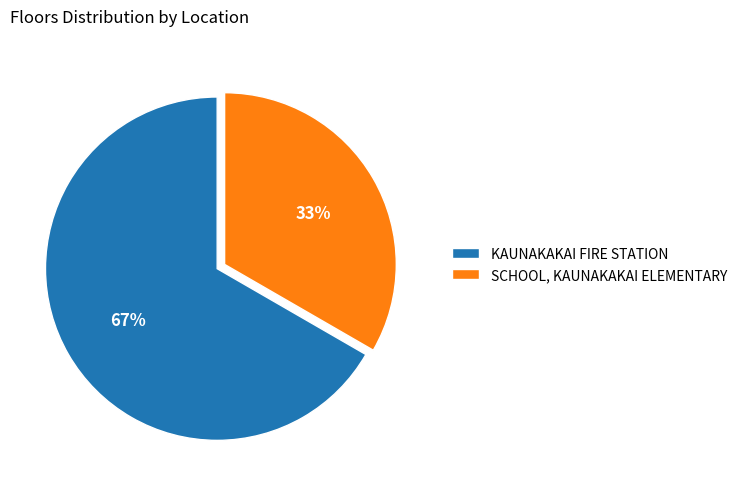

What is the ratio of the value at KAUNAKAKAI FIRE STATION to the value at SCHOOL, KAUNAKAKAI ELEMENTARY?

2.0